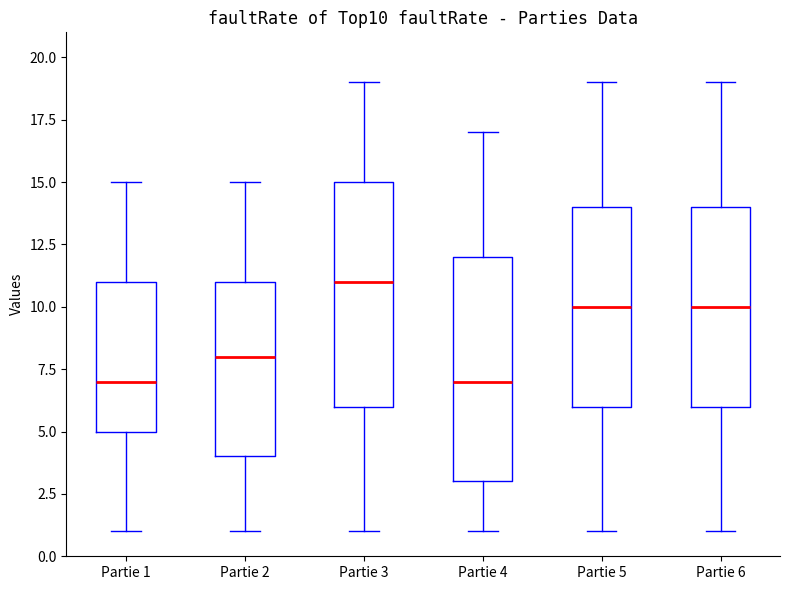

Where is the lower edge of the box for Partie 5 on the y-axis? The values are not printed on the chart, so give them approximately, as read against the axis.

6